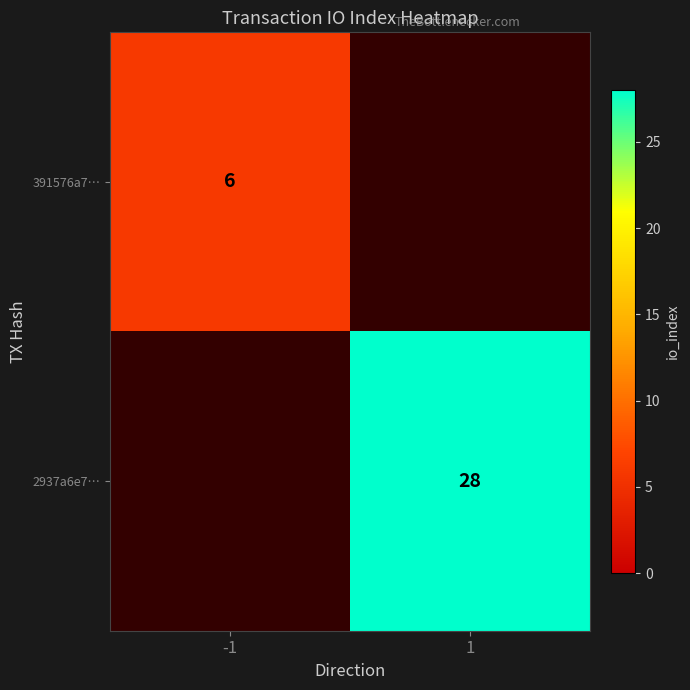

How many distinct data groups are displayed?

2